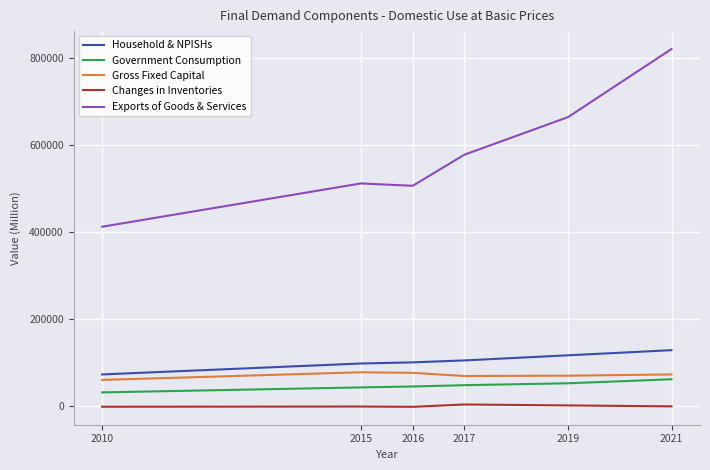

What is the spread (max minus min) of values at 2019?

662587.0